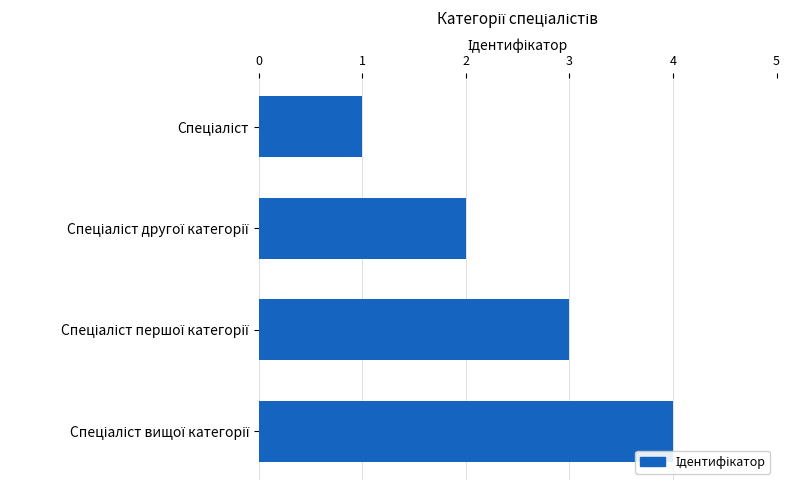

How many categories are shown in the chart?

4